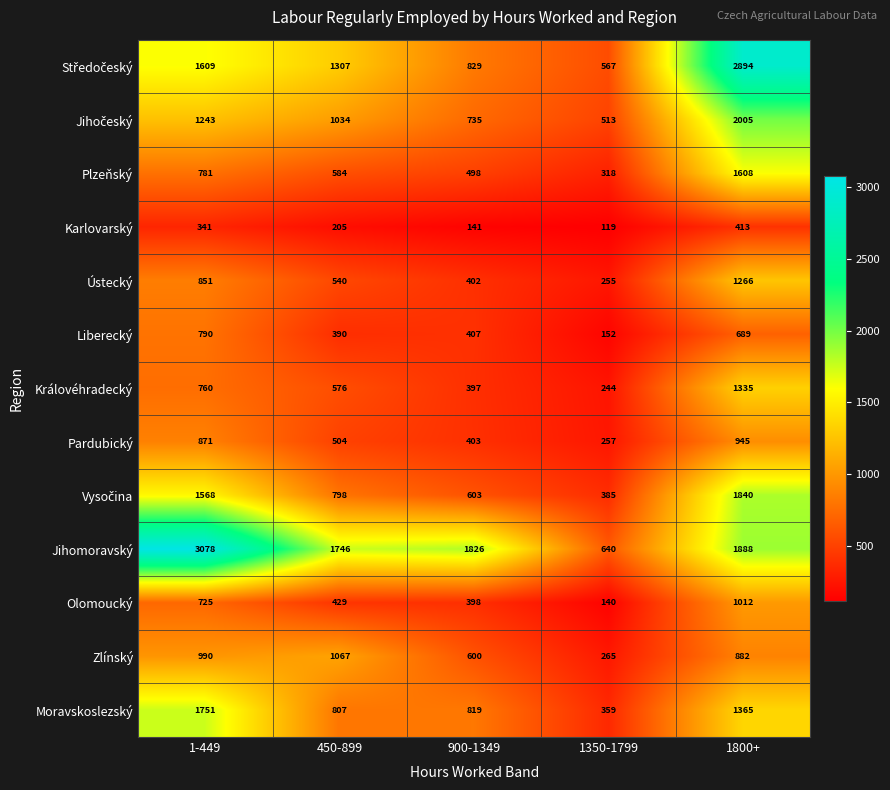

True or false: Plzeňský has a value of 243 at 450-899.

False